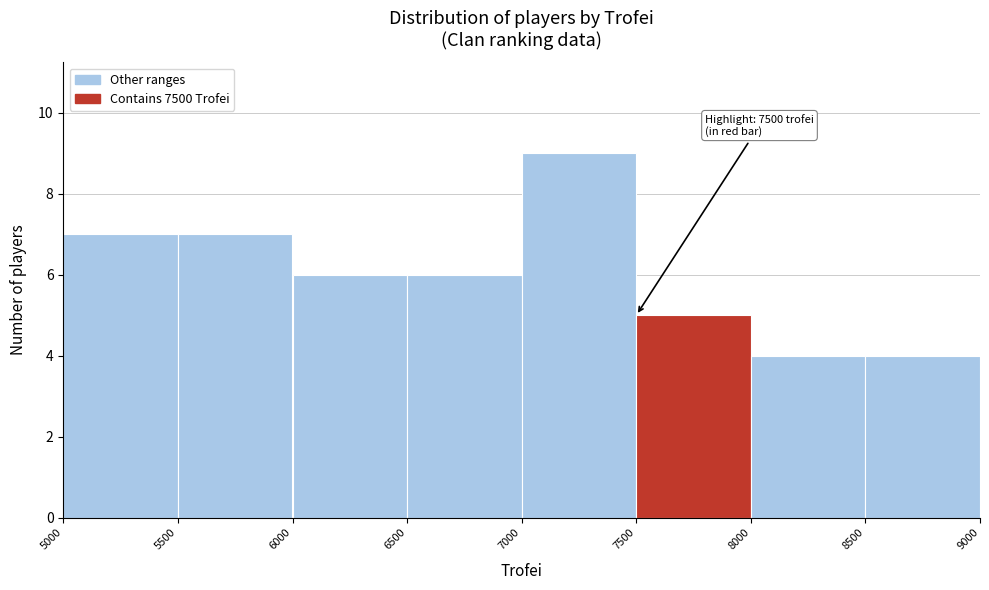

Over which range of the x-axis is the bar tallest?

7000 to 7500